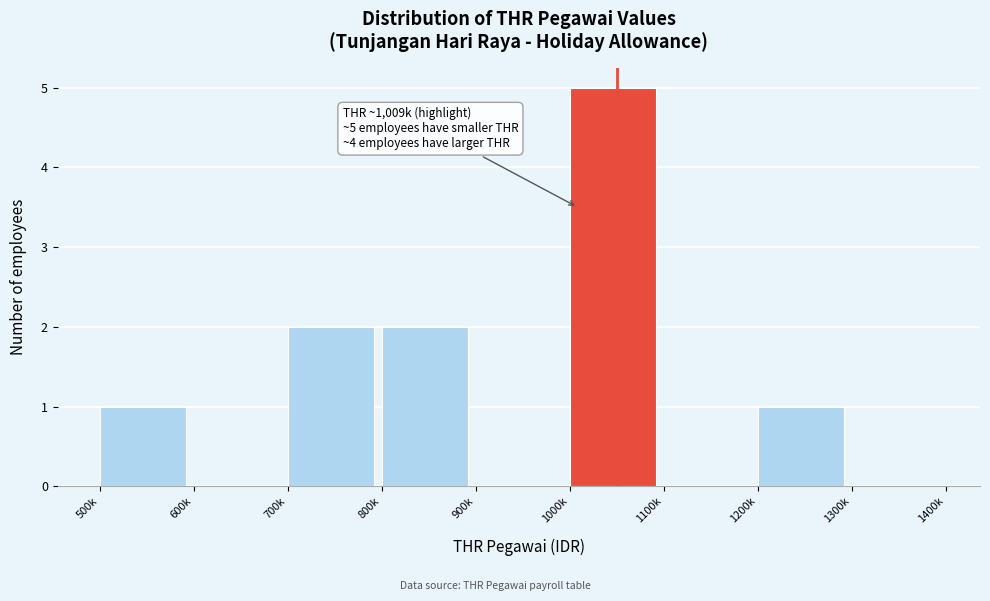

Reading left to right, extract all data points from this chart.

500k=1	600k=0	700k=2	800k=2	900k=0	1000k=5	1100k=0	1200k=1	1300k=0